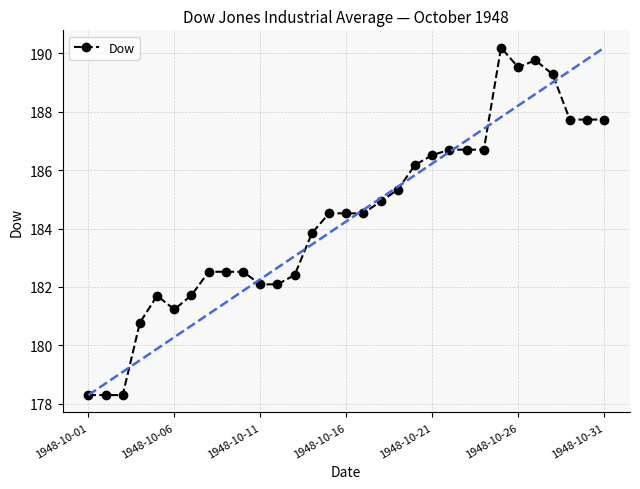

What is the difference between the maximum and minimum values?

11.9